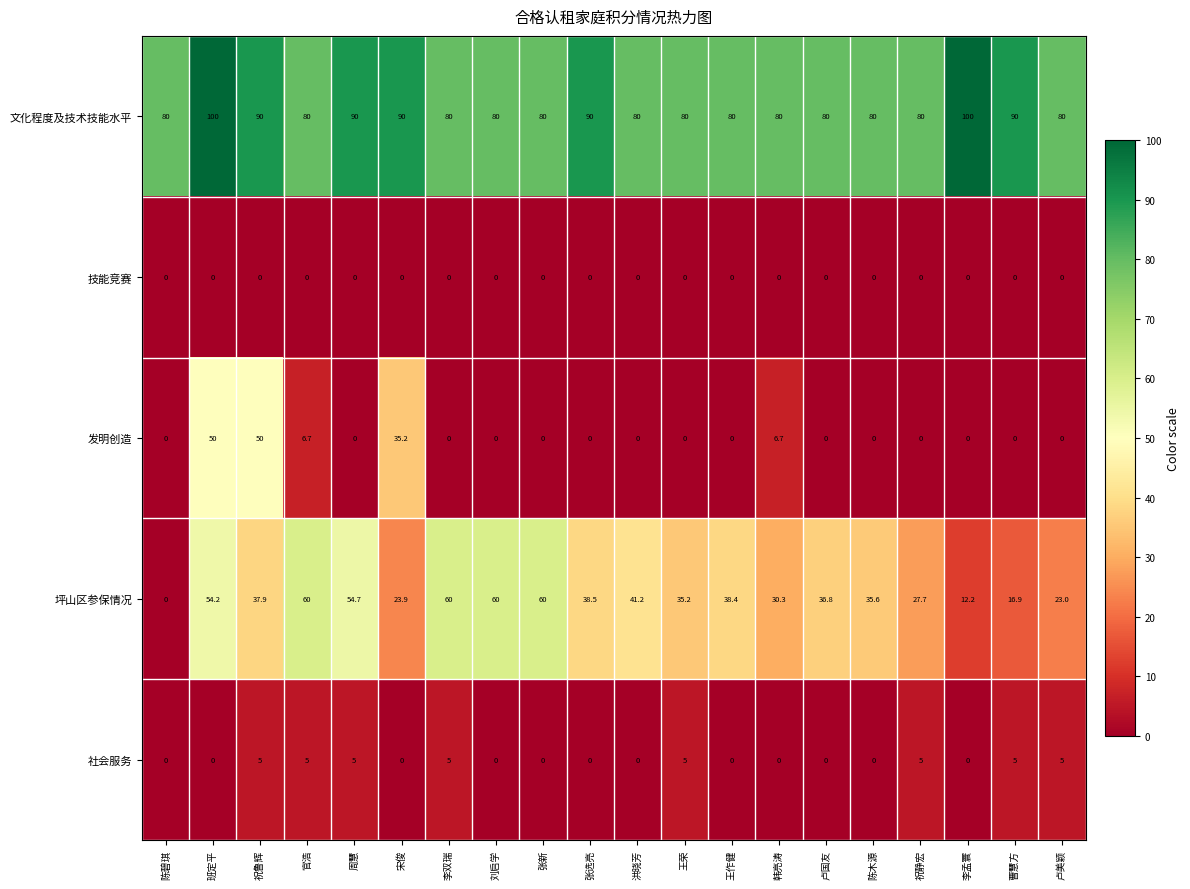

Rank the series by their maximum value, from highest to lowest.

文化程度及技术技能水平, 坪山区参保情况, 发明创造, 社会服务, 技能竞赛